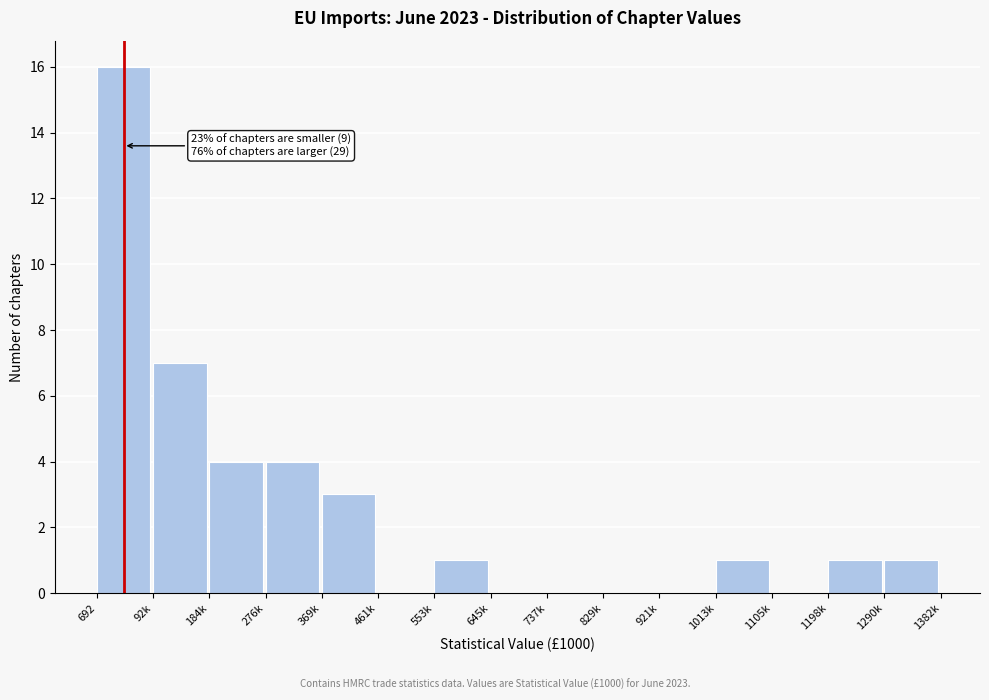

Reading left to right, list all the values displayed in this chart.

692=16	92k=7	184k=4	276k=4	369k=3	461k=0	553k=1	645k=0	737k=0	829k=0	921k=0	1013k=1	1105k=0	1198k=1	1290k=1